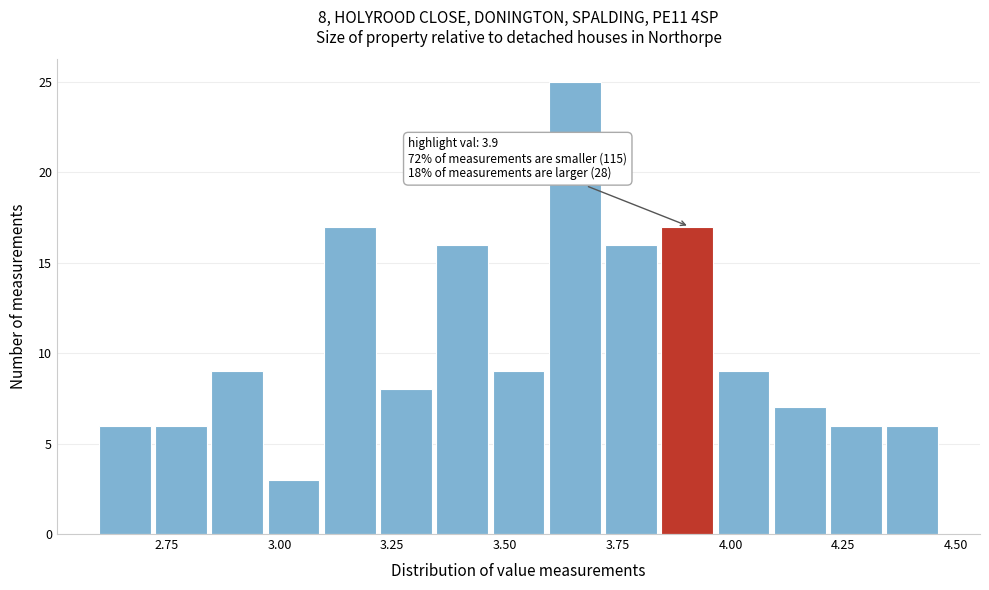

Read against the x-axis, roughly where is the centre of the tallest bar?

3.65